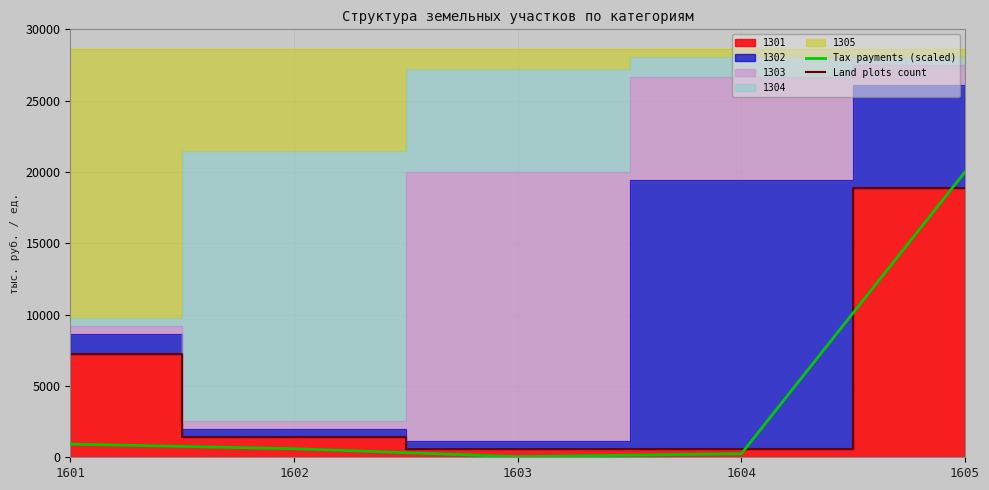

What is the average value of the Land plots count series?

5731.2